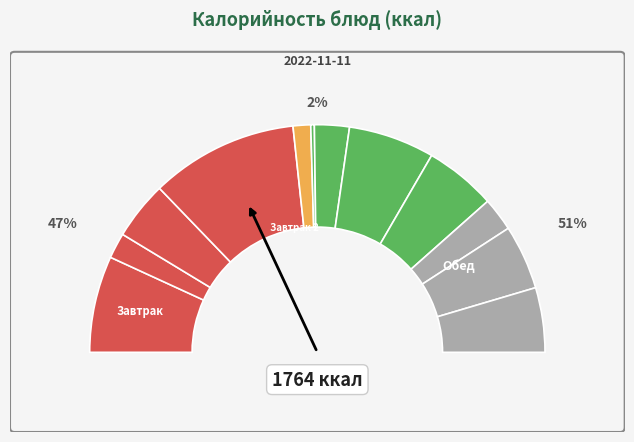

To the nearest percent, what portion does Кисель represent?

5%